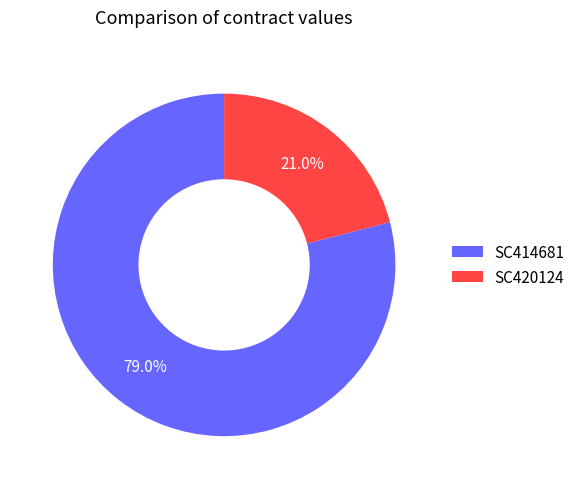

What is the ratio of the value at SC420124 to the value at SC414681?

0.3